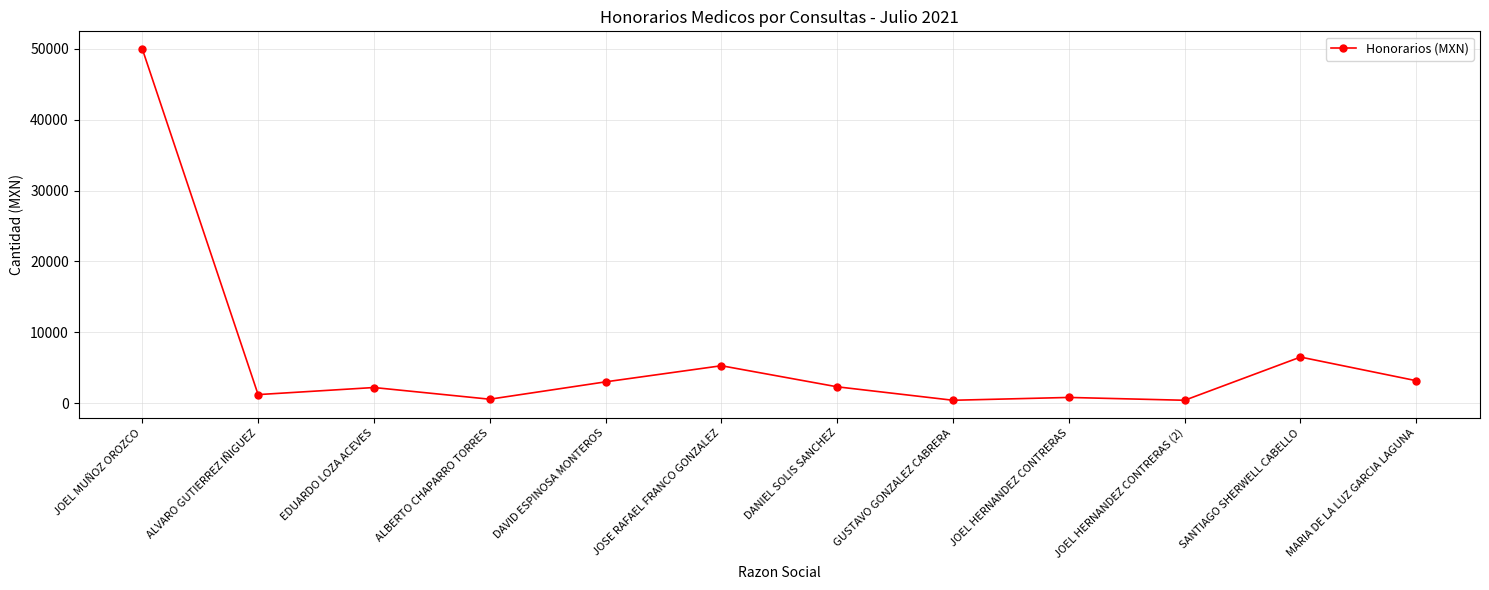

Is it true that the value at JOSE RAFAEL FRANCO GONZALEZ is 1853.1?

False